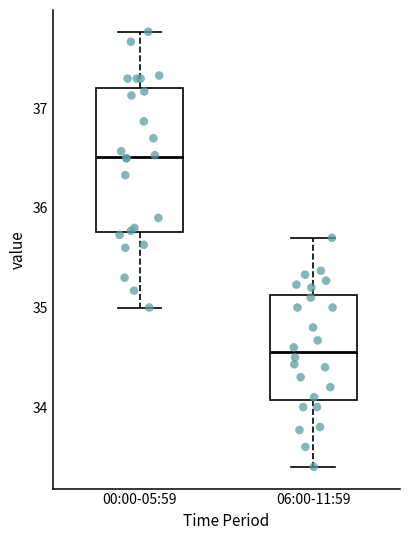

Reading left to right, read every box against the y-axis: the position of its median line, the range the box covers, and the ends of its whiskers. The values are not printed on the chart, so give them approximately, as read against the axis.

00:00-05:59: median 36.5, box 35.8 to 37.2, whiskers 35.0 to 37.8
06:00-11:59: median 34.6, box 34.1 to 35.1, whiskers 33.4 to 35.7